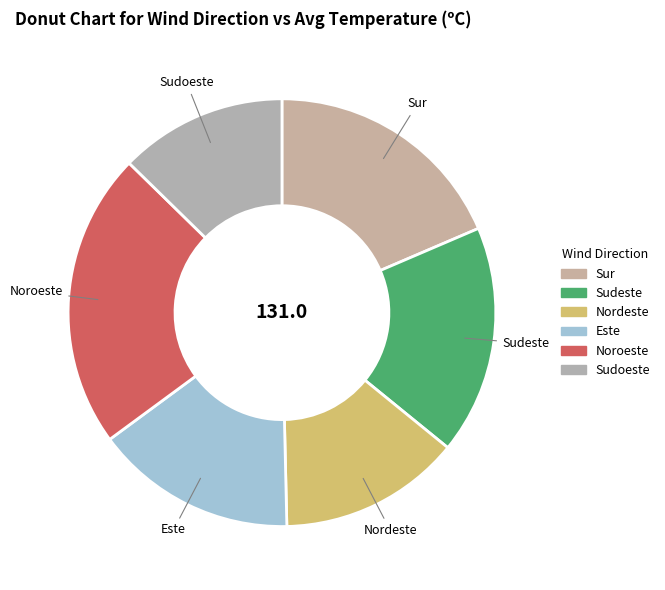

Which slice is the smallest?

Nordeste